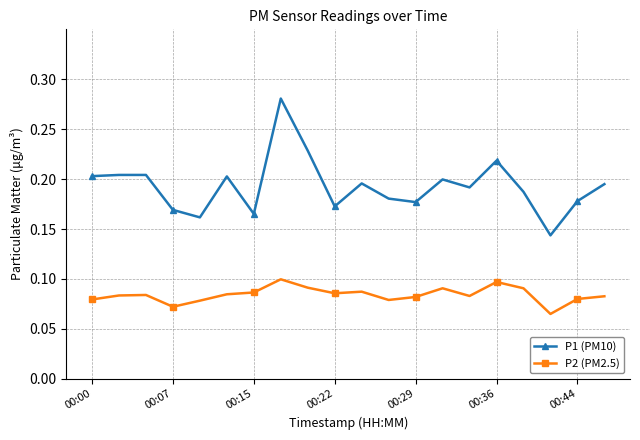

Count the P2 (PM2.5) values in the range 0 to 1.

20